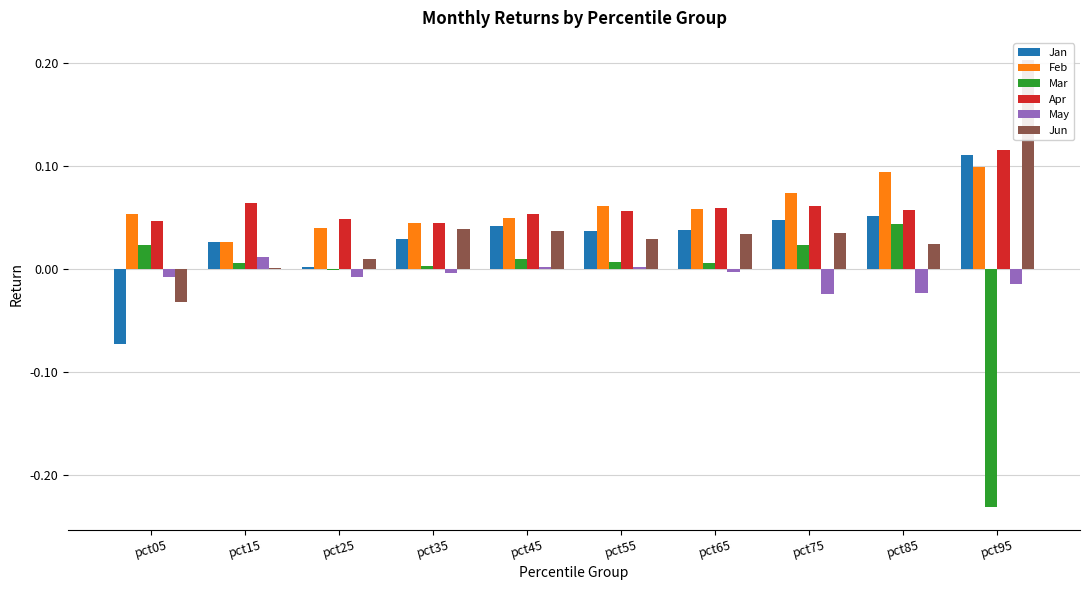

Reading left to right, what are all the values shown in this chart?

Jan: pct05=-0.1	pct15=0.0	pct25=0.0	pct35=0.0	pct45=0.0	pct55=0.0	pct65=0.0	pct75=0.0	pct85=0.1	pct95=0.1
Feb: pct05=0.1	pct15=0.0	pct25=0.0	pct35=0.0	pct45=0.0	pct55=0.1	pct65=0.1	pct75=0.1	pct85=0.1	pct95=0.1
Mar: pct05=0.0	pct15=0.0	pct25=-0.0	pct35=0.0	pct45=0.0	pct55=0.0	pct65=0.0	pct75=0.0	pct85=0.0	pct95=-0.2
Apr: pct05=0.0	pct15=0.1	pct25=0.0	pct35=0.0	pct45=0.1	pct55=0.1	pct65=0.1	pct75=0.1	pct85=0.1	pct95=0.1
May: pct05=-0.0	pct15=0.0	pct25=-0.0	pct35=-0.0	pct45=0.0	pct55=0.0	pct65=-0.0	pct75=-0.0	pct85=-0.0	pct95=-0.0
Jun: pct05=-0.0	pct15=0.0	pct25=0.0	pct35=0.0	pct45=0.0	pct55=0.0	pct65=0.0	pct75=0.0	pct85=0.0	pct95=0.2